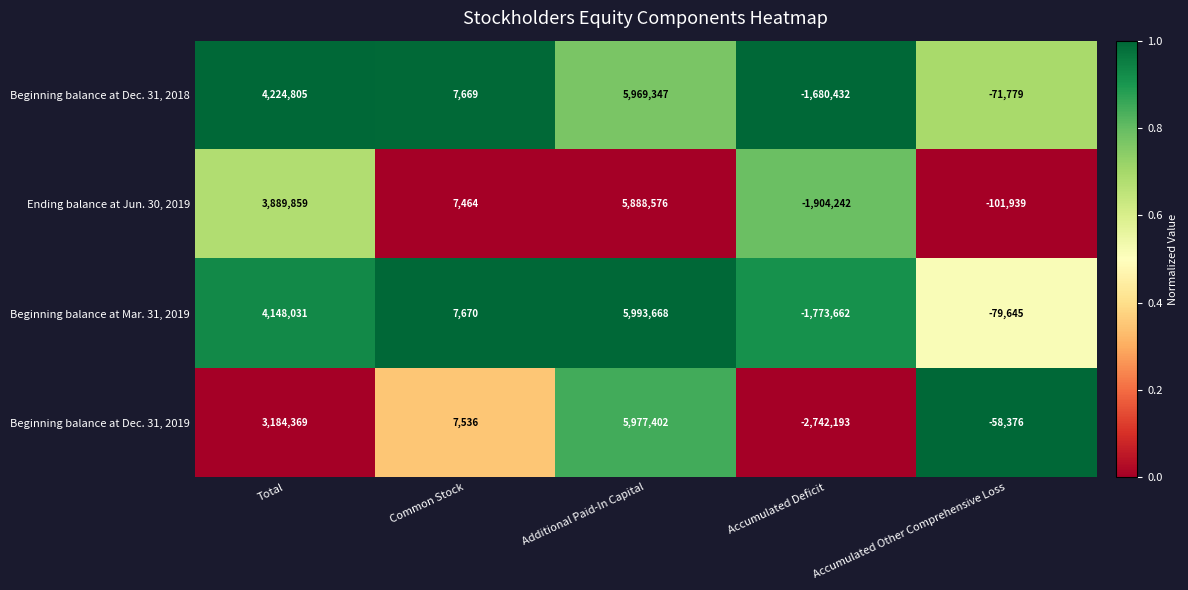

How many categories are shown in the chart?

5